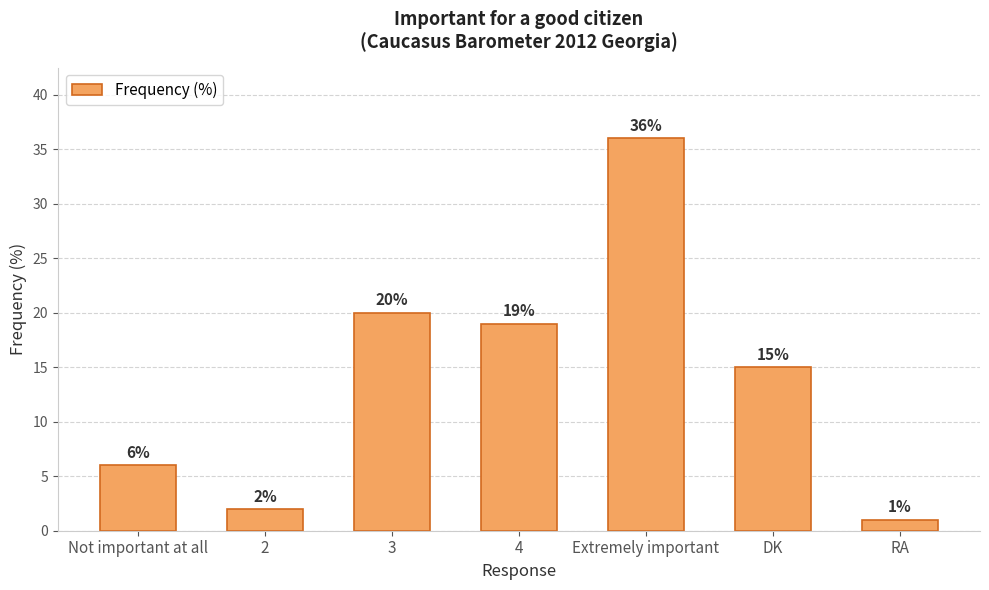

Which label corresponds to the largest value in the chart?

Extremely important